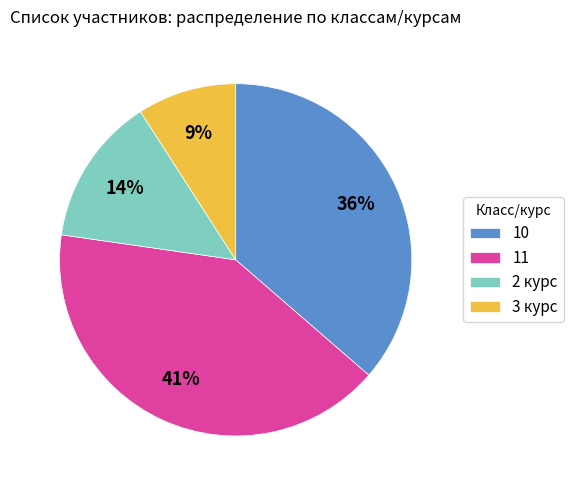

Which category has the biggest portion of the pie?

11